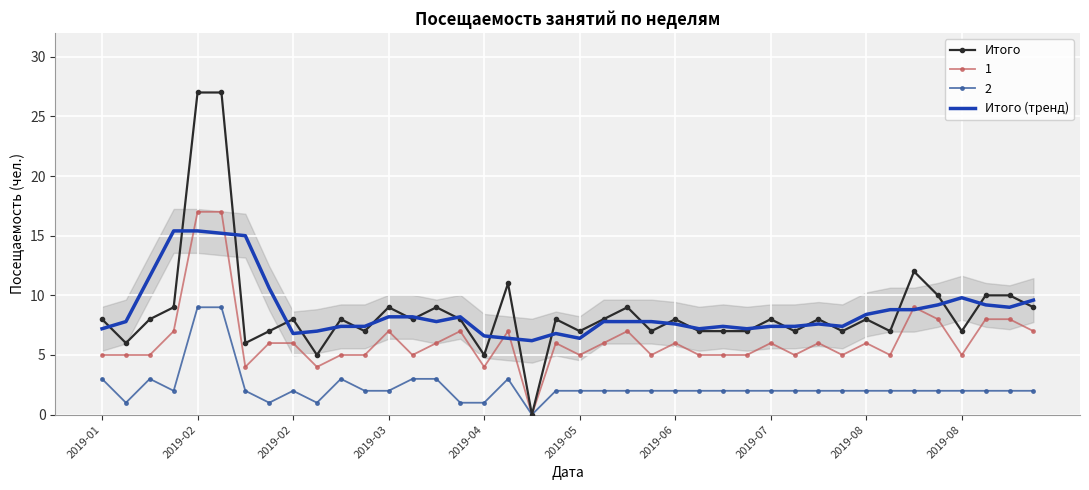

What are all the series names shown in the legend?

Итого, Итого (тренд)